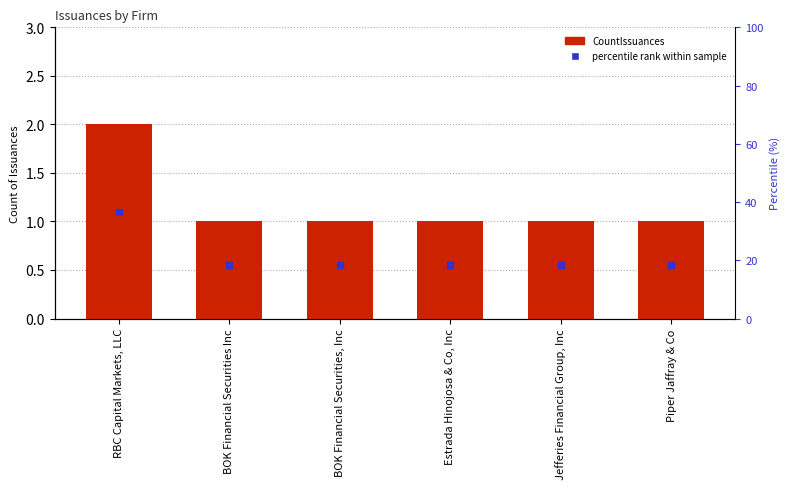

True or false: the data shows 2 at RBC Capital Markets, LLC.

True